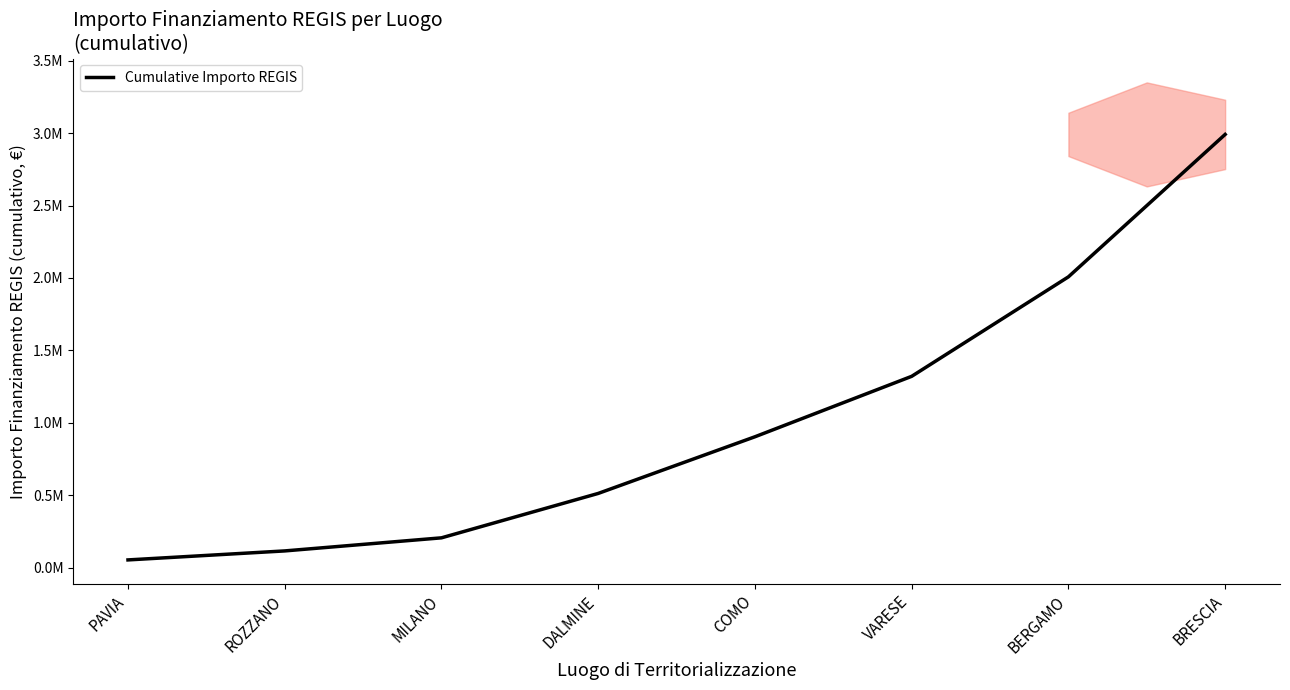

Reading left to right, extract all data points from this chart.

PAVIA=54577.6	ROZZANO=116640.1	MILANO=206908.7	DALMINE=513295.4	COMO=904233.8	VARESE=1321303.4	BERGAMO=2007718.8	BRESCIA=2990507.8